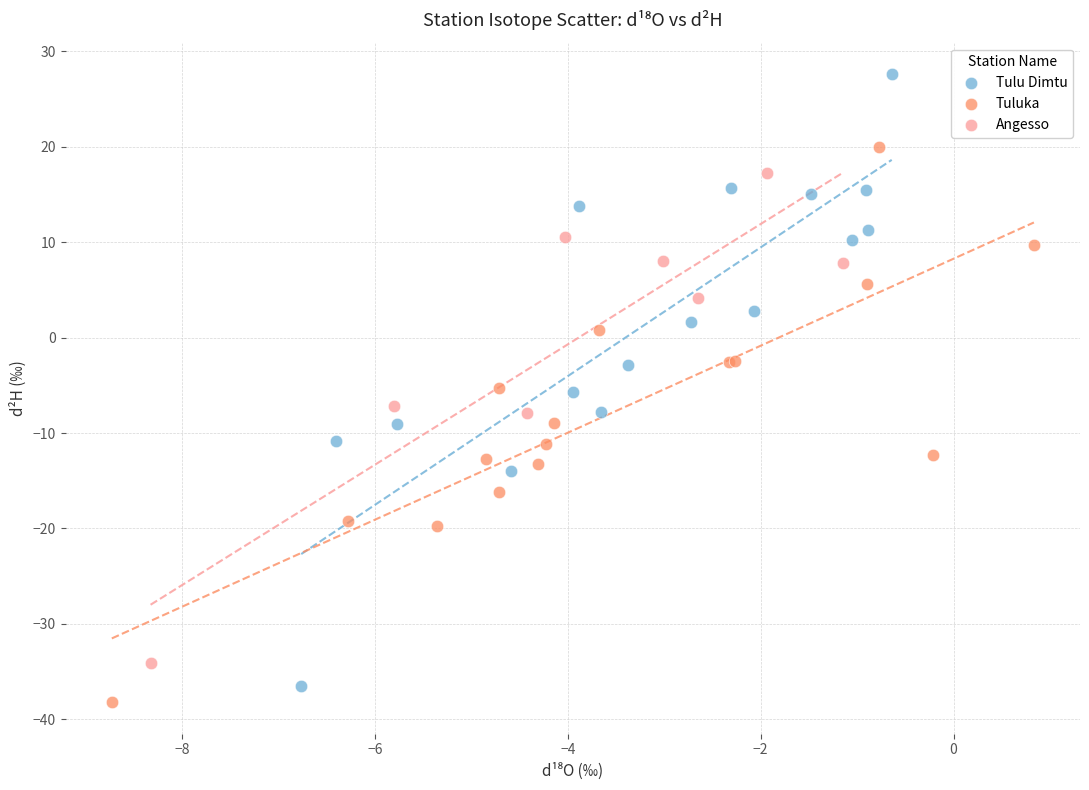

Which series has the widest spread of Y values?

Tulu Dimtu